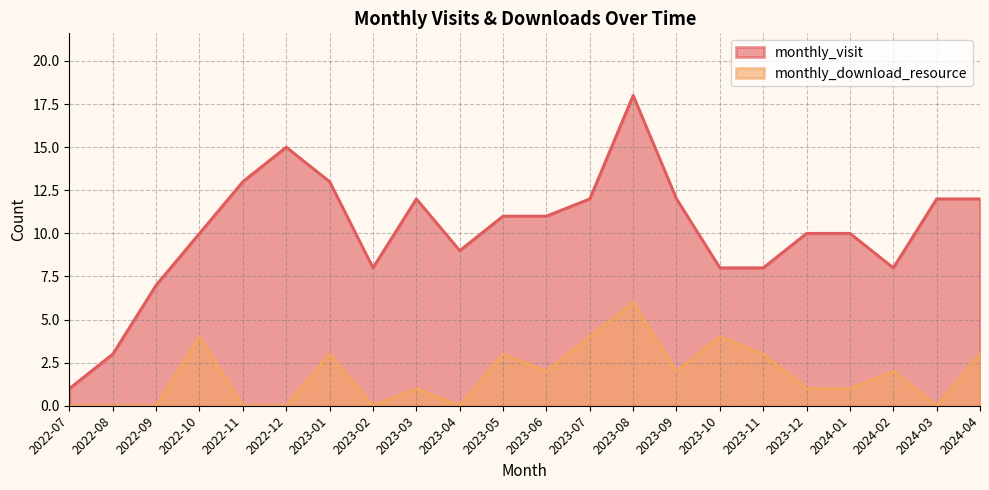

At which label does monthly_download_resource reach its peak?

2023-08